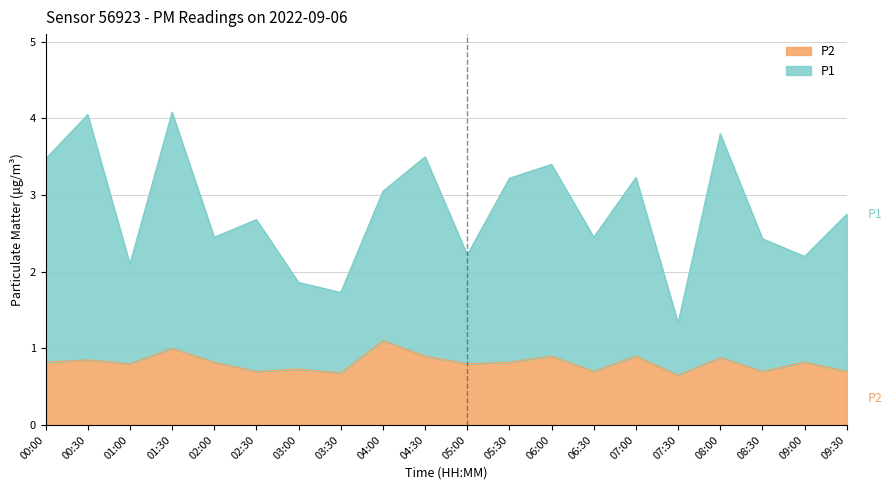

What is the label of the 18th point from the left?

08:30